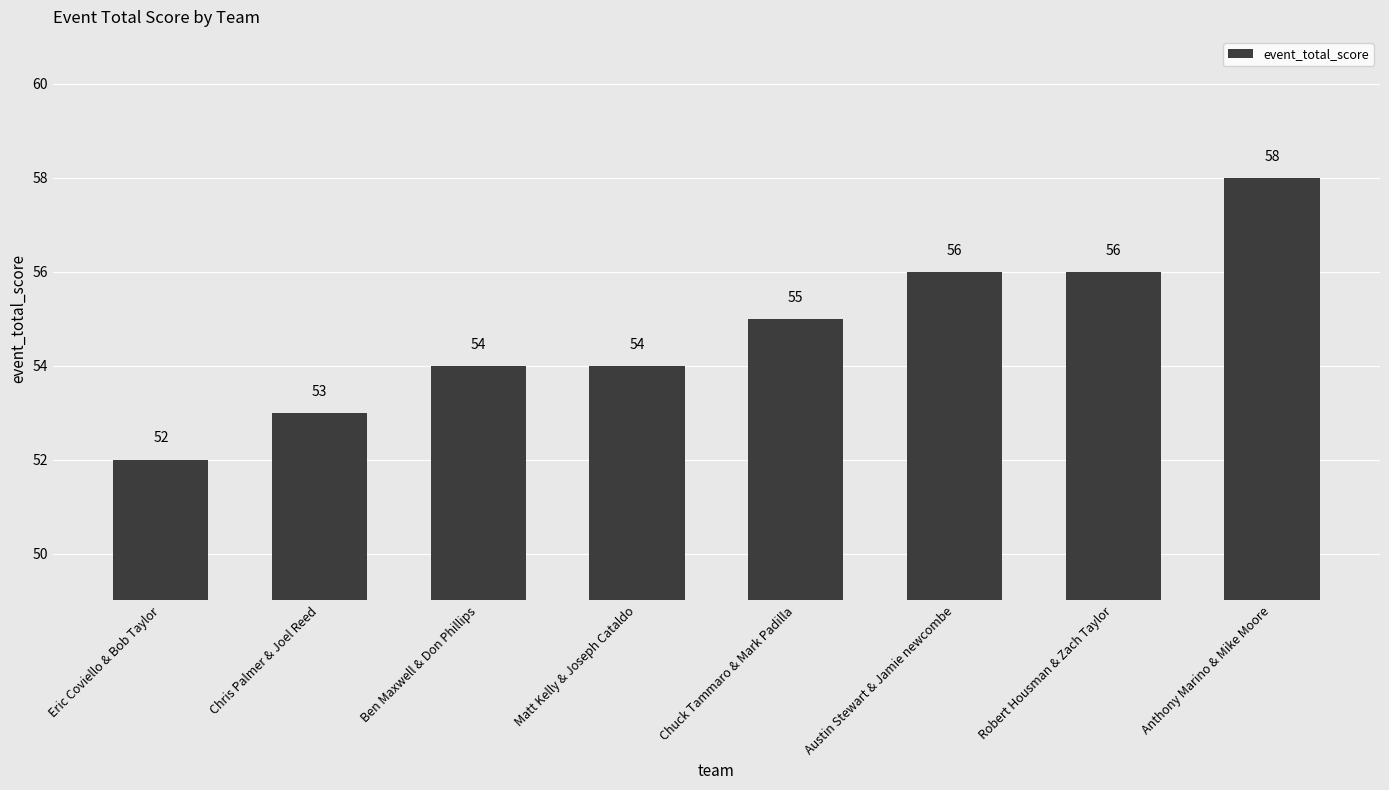

What is the ratio of the value at Ben Maxwell & Don Phillips to the value at Austin Stewart & Jamie newcombe?

1.0